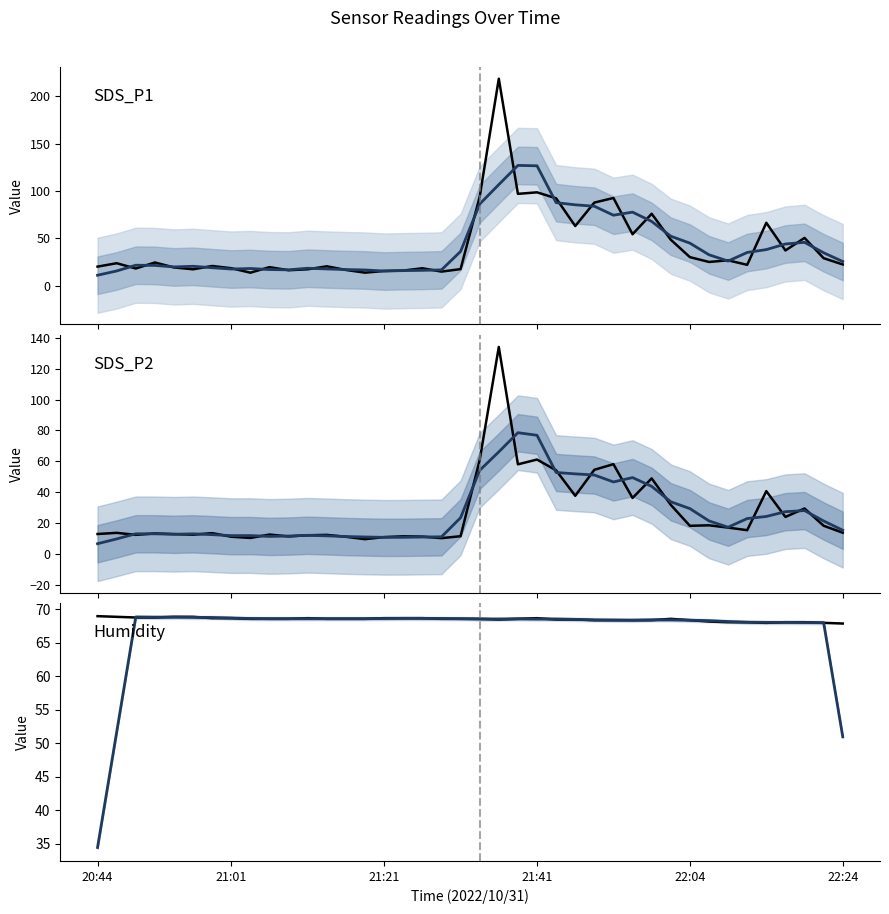

Is it true that SDS_P1 (smooth) equals 32.7 at 21:41?

False